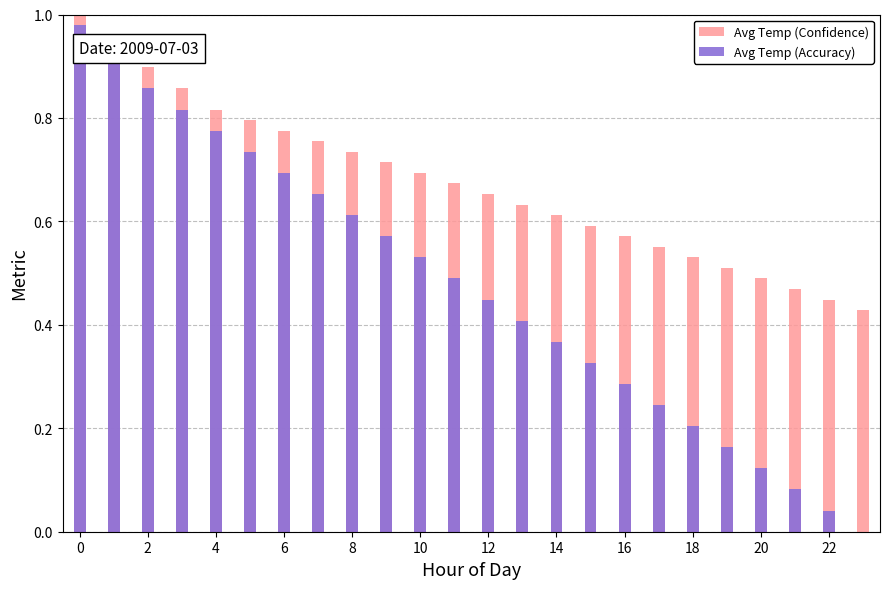

True or false: Avg Temp (Confidence) has a value of 0.5 at 4.

False